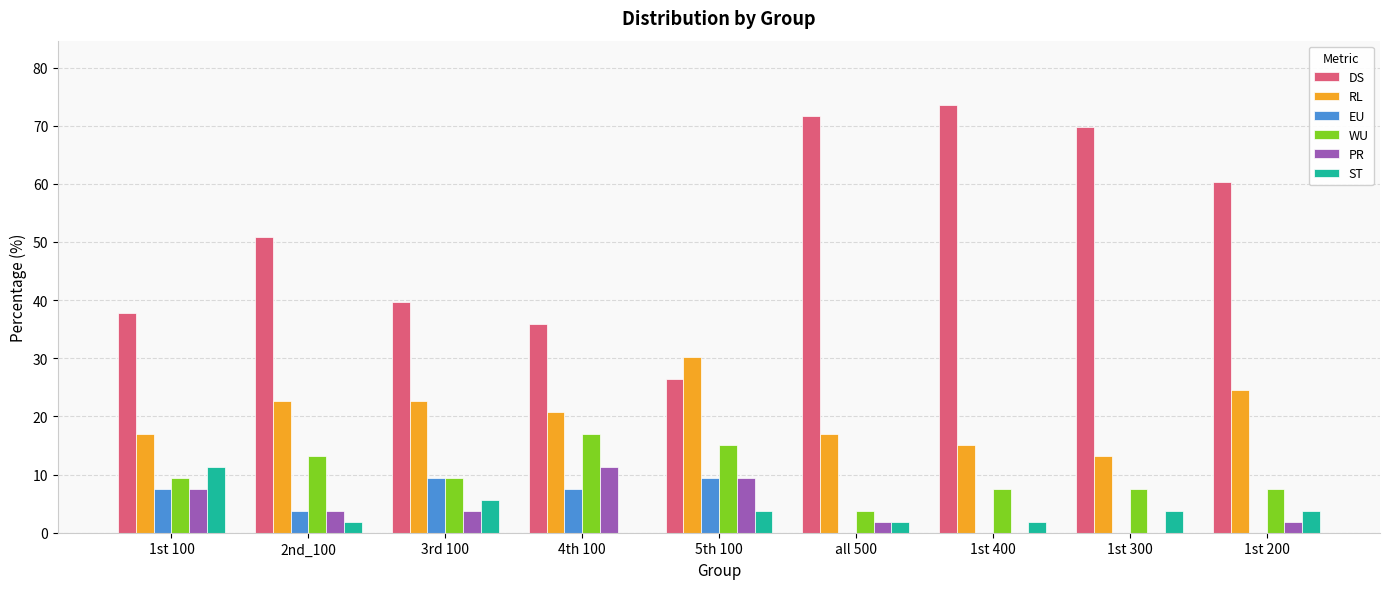

How many data points does each series have?

9